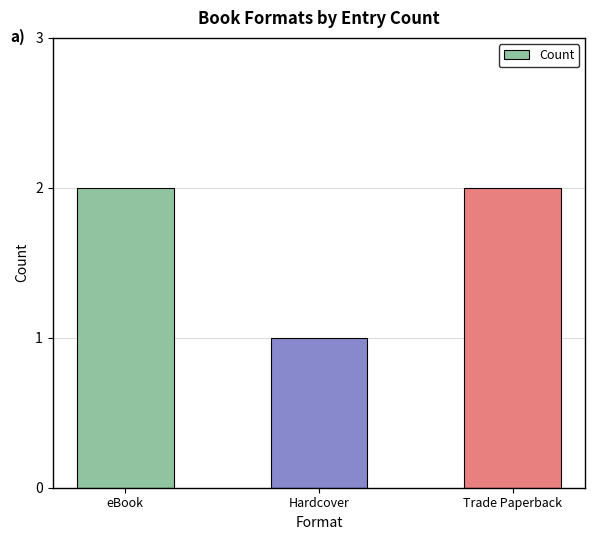

What is the sum of all values?

5